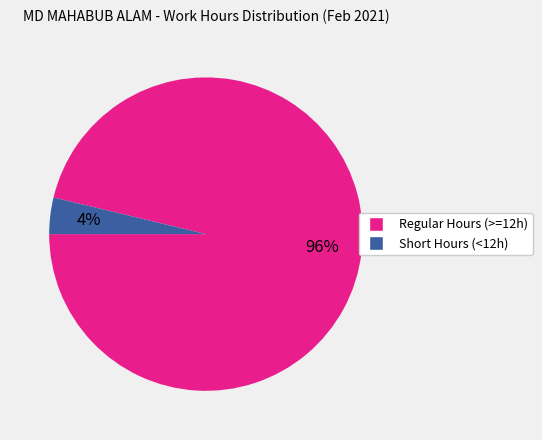

Is there a majority slice in this chart?

Yes